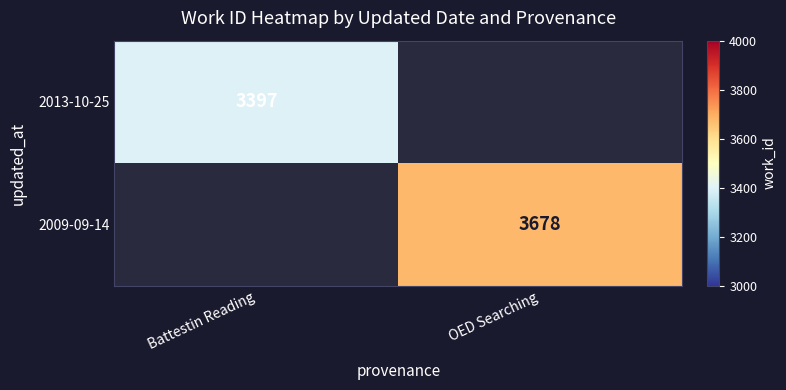

The 2009-09-14 series shows 3678 at OED Searching. True or false?

True